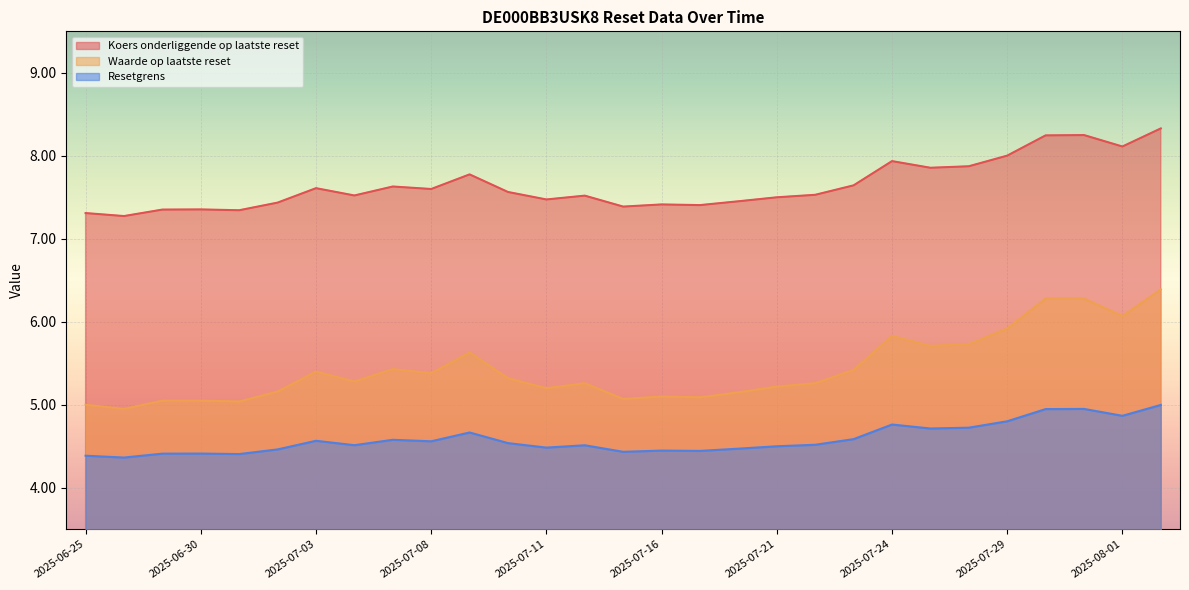

At how many categories does at least one series exceed 5?

29